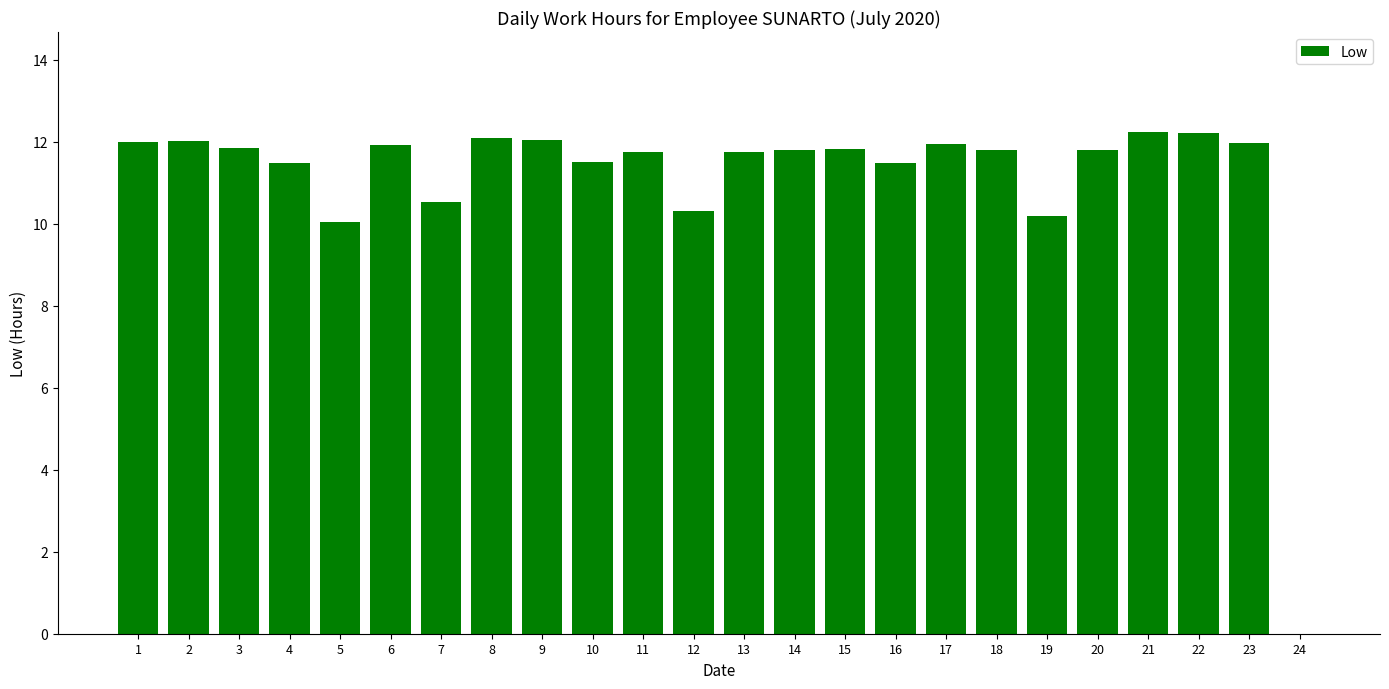

Are the bars horizontal?

No